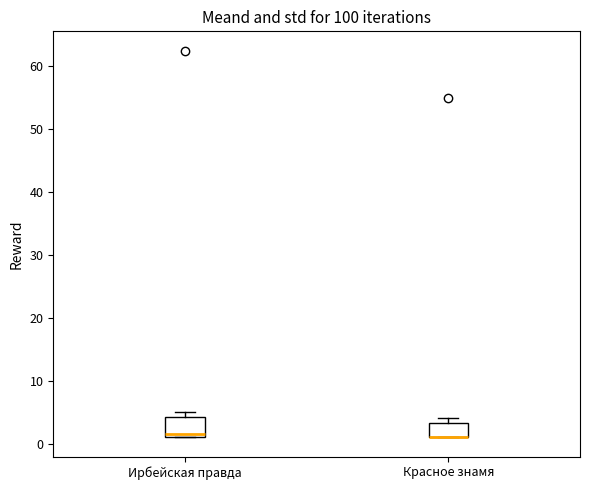

Reading left to right, read every box against the y-axis: the position of its median line, the range the box covers, and the ends of its whiskers. The values are not printed on the chart, so give them approximately, as read against the axis.

Ирбейская правда: median 2, box 1 to 4, whiskers 1 to 5
Красное знамя: median 1 (drawn on the box's lower edge), box 1 to 3, whiskers 1 to 4